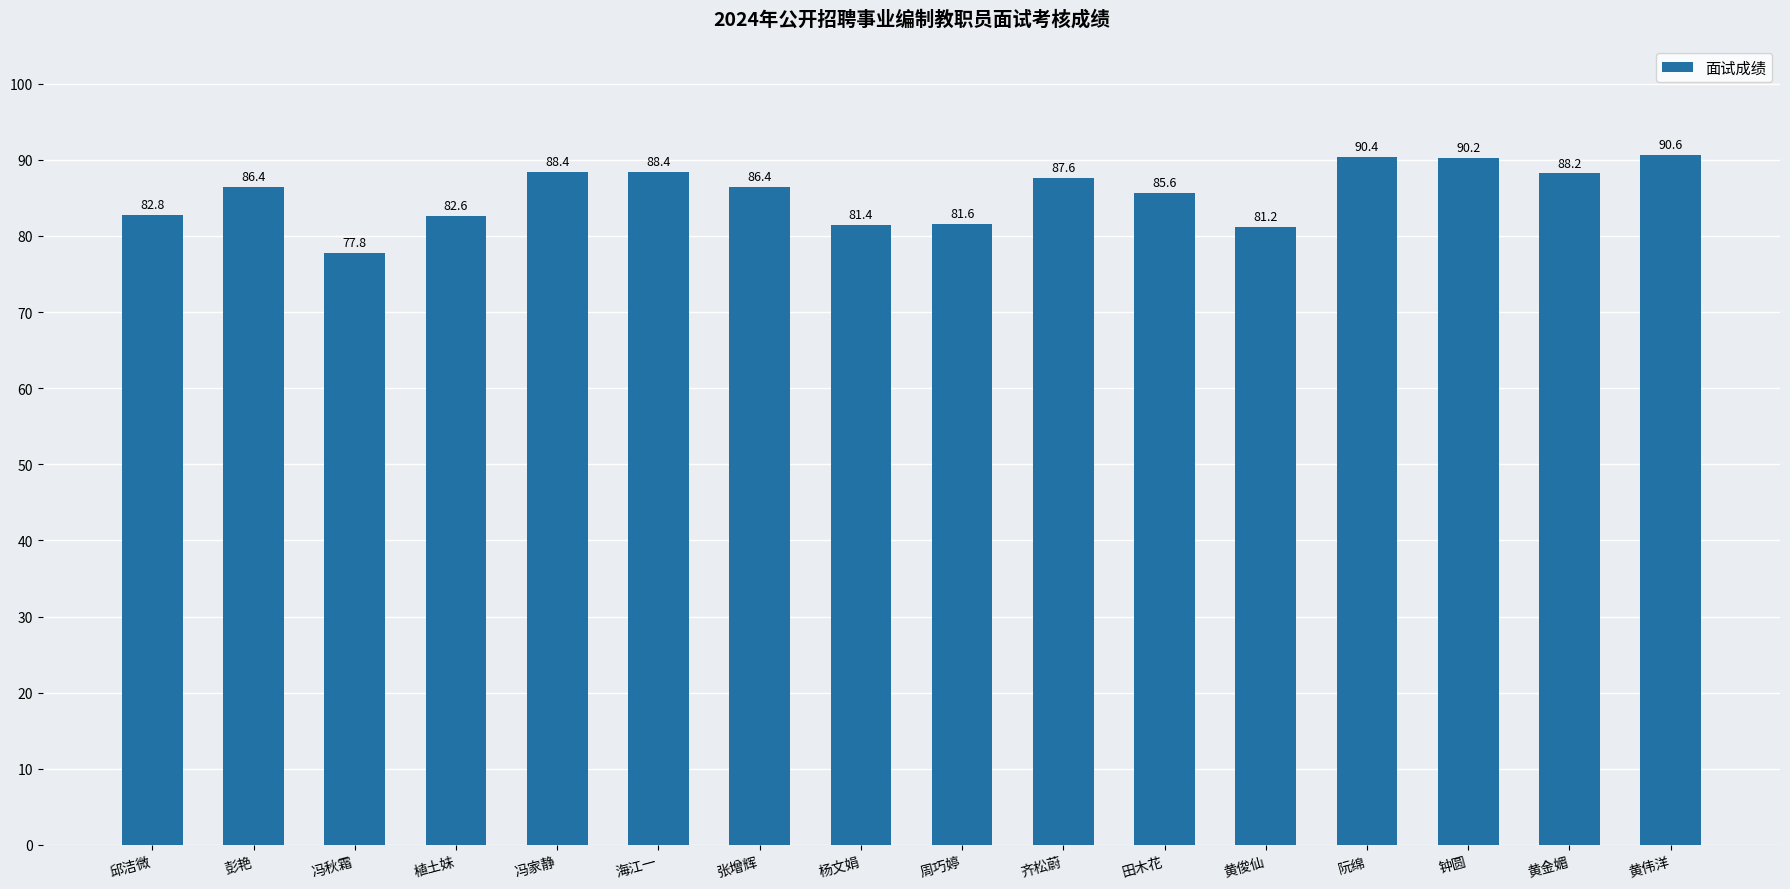

At which label does the data first exceed 86?

彭艳